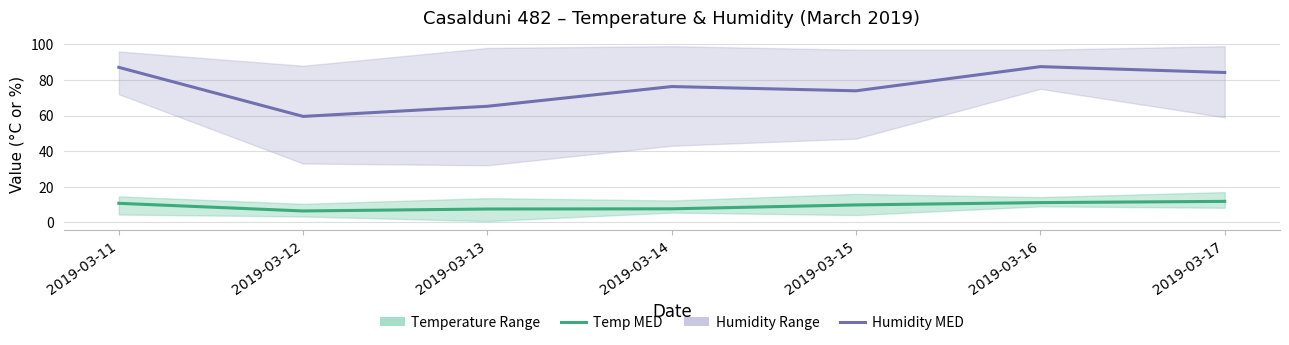

Rank the series by their maximum value, from highest to lowest.

Humidity MED, Temp MED